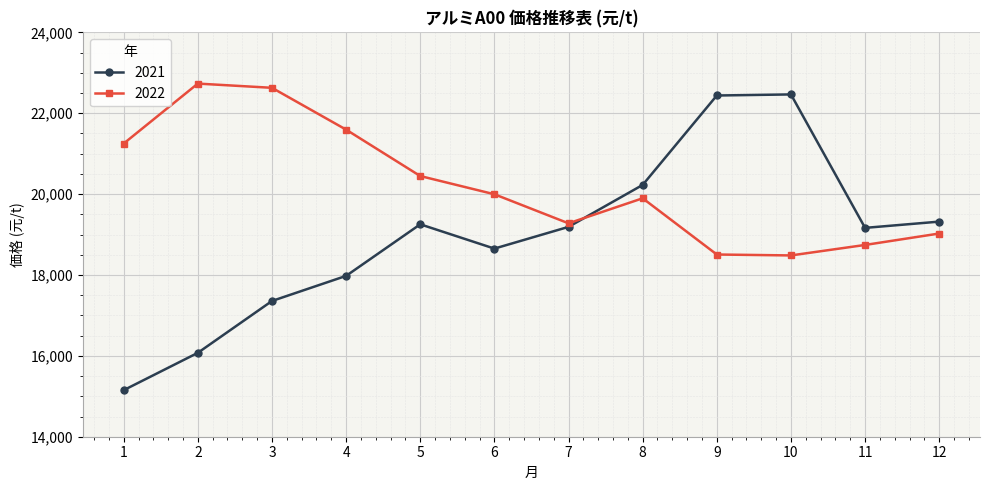

Which series changed the most between 8 and 11?

2022